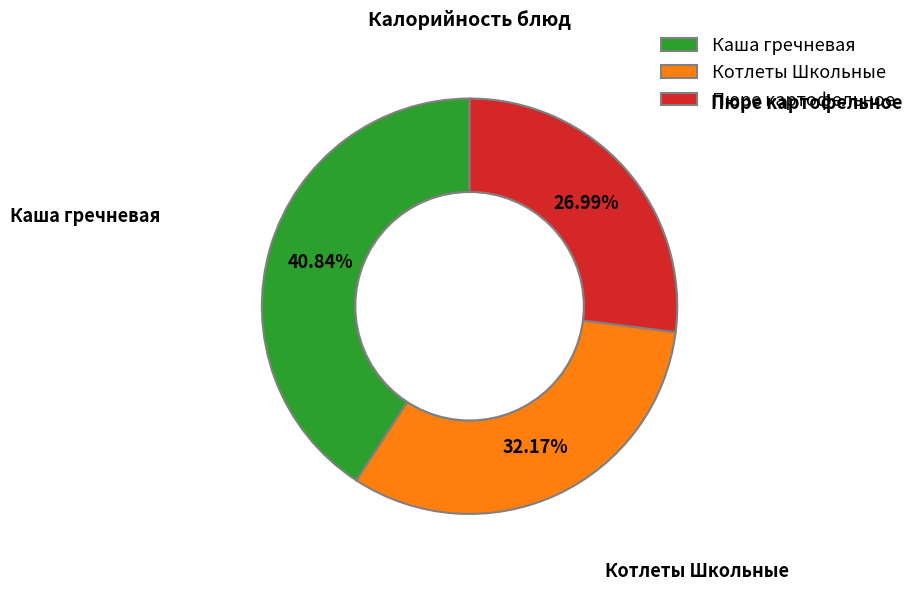

How many segments does this pie chart have?

3